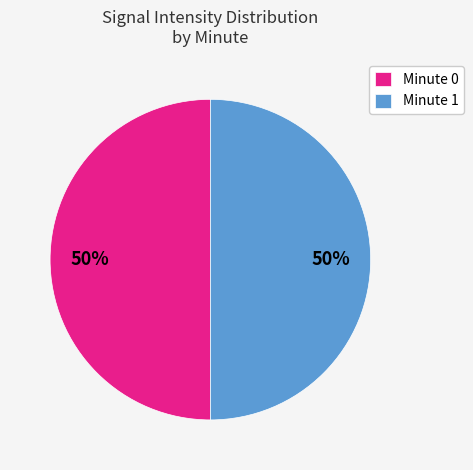

Count the number of slices in the pie.

2